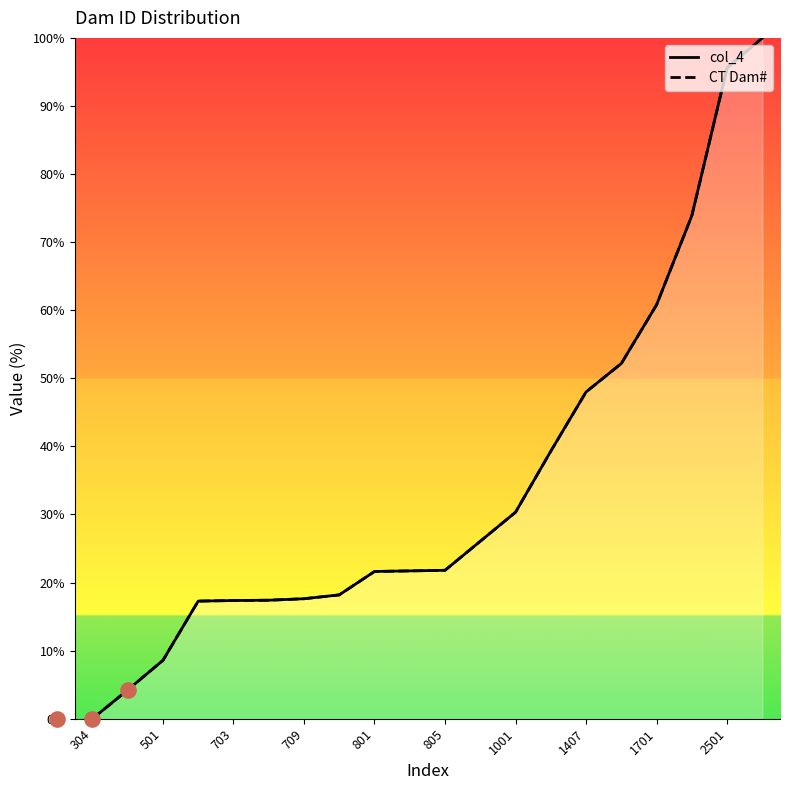

Is the value of col_4 at 17 greater than the value of CT Dam# at 13?

Yes